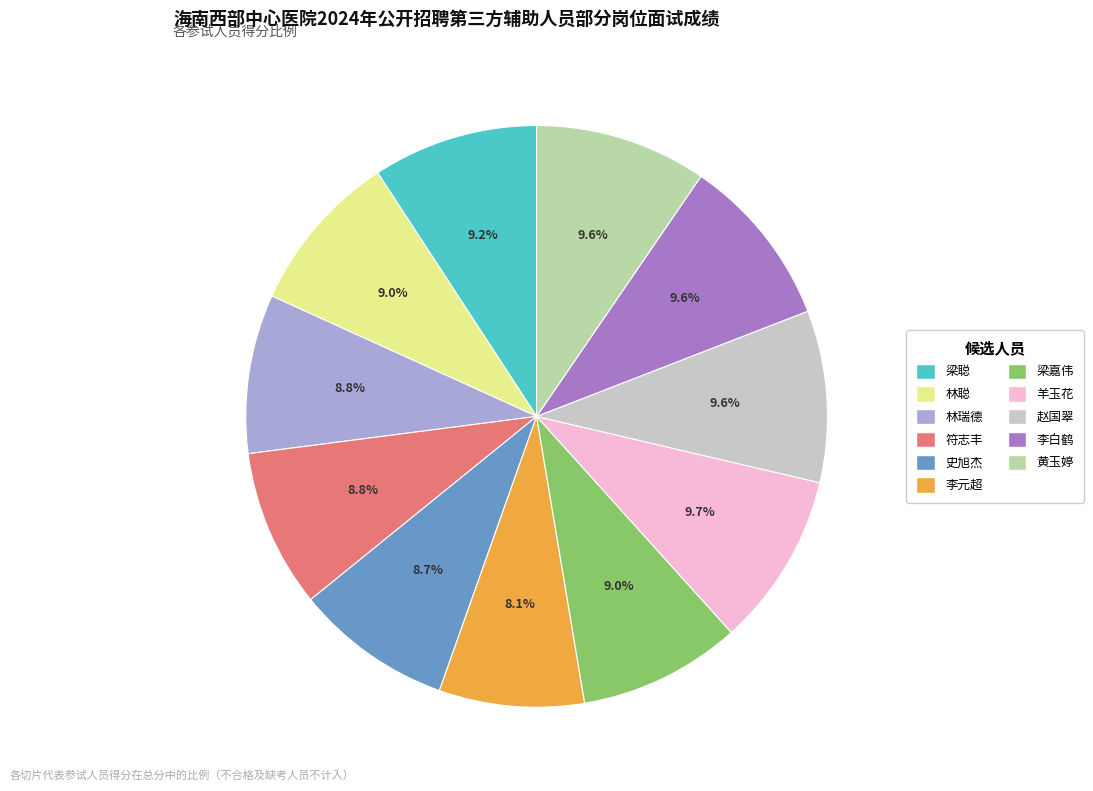

Is there a majority slice in this chart?

No